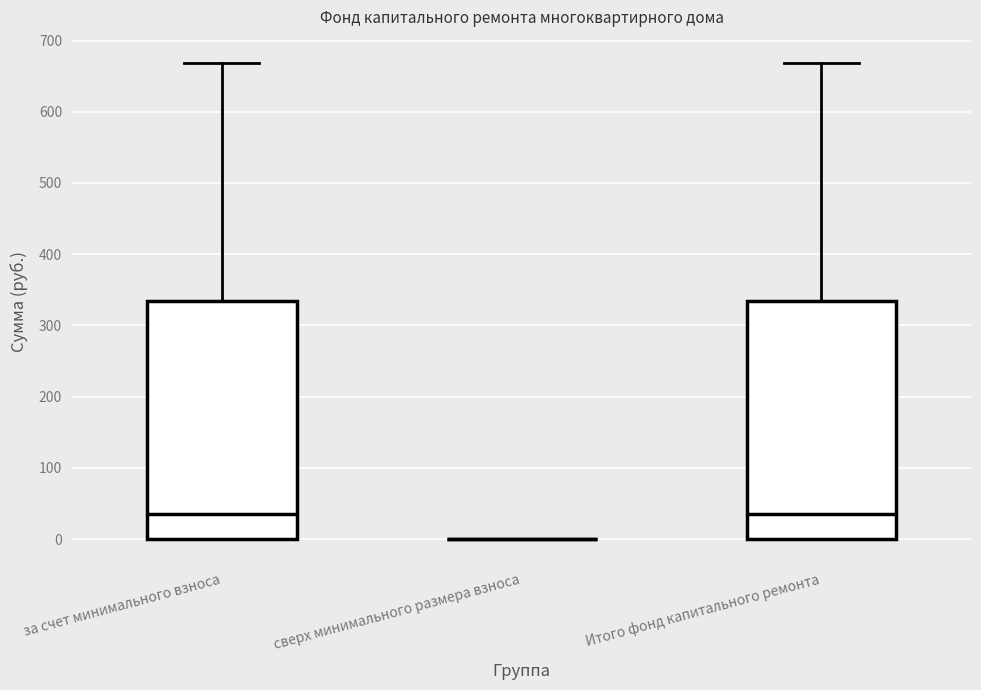

Reading left to right, read every box against the y-axis: the position of its median line, the range the box covers, and the ends of its whiskers. The values are not printed on the chart, so give them approximately, as read against the axis.

за счет минимального взноса: median 40, box 0 to 330, whiskers 0 to 670
сверх минимального размера взноса: box collapsed to a line at 0, whiskers 0 to 0
Итого фонд капитального ремонта: median 40, box 0 to 330, whiskers 0 to 670